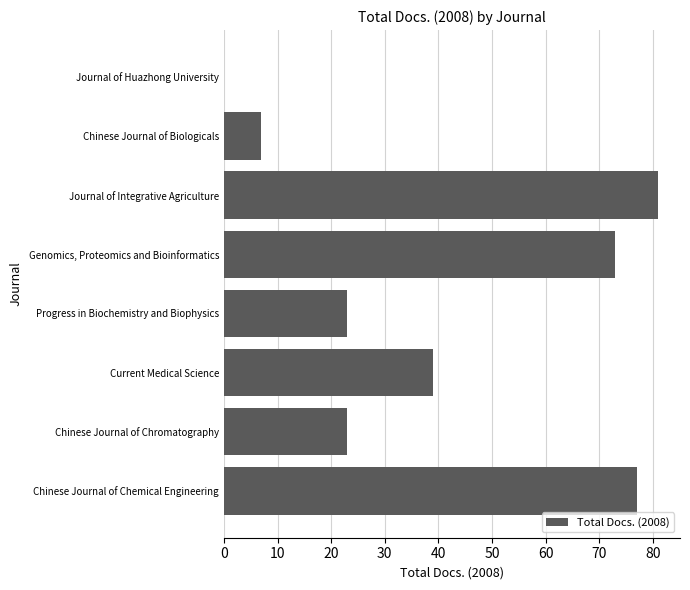

What is the maximum value shown in the chart?

81